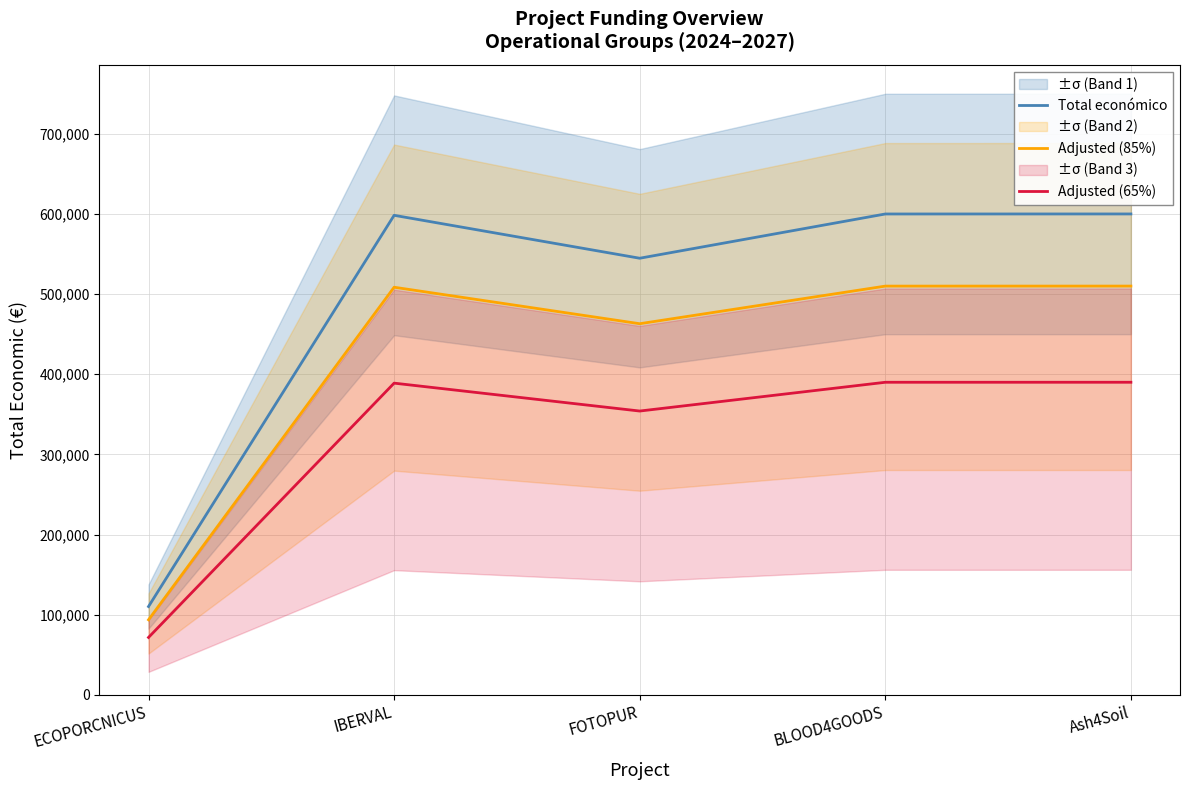

Reading left to right, list all the values displayed in this chart.

Total económico: ECOPORCNICUS=110168.0	IBERVAL=598303.0	FOTOPUR=544746.0	BLOOD4GOODS=599960.0	Ash4Soil=600000.0
Adjusted (85%): ECOPORCNICUS=93642.8	IBERVAL=508557.5	FOTOPUR=463034.1	BLOOD4GOODS=509966.0	Ash4Soil=510000.0
Adjusted (65%): ECOPORCNICUS=71609.2	IBERVAL=388897.0	FOTOPUR=354084.9	BLOOD4GOODS=389974.0	Ash4Soil=390000.0